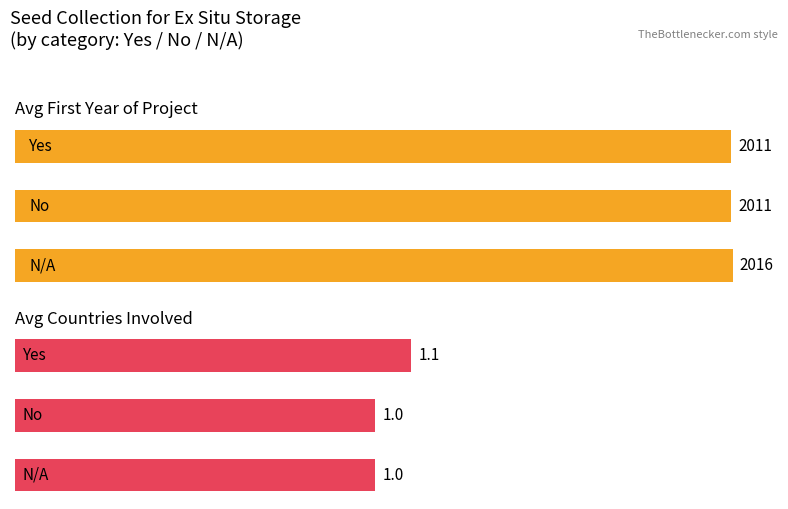

How many Avg Countries Involved values are between 1 and 2?

3